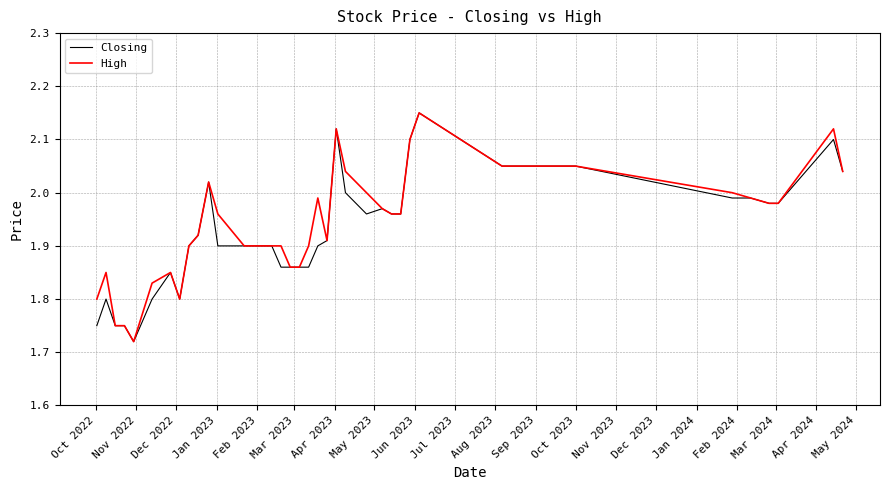

True or false: High and Closing cross at least once.

False